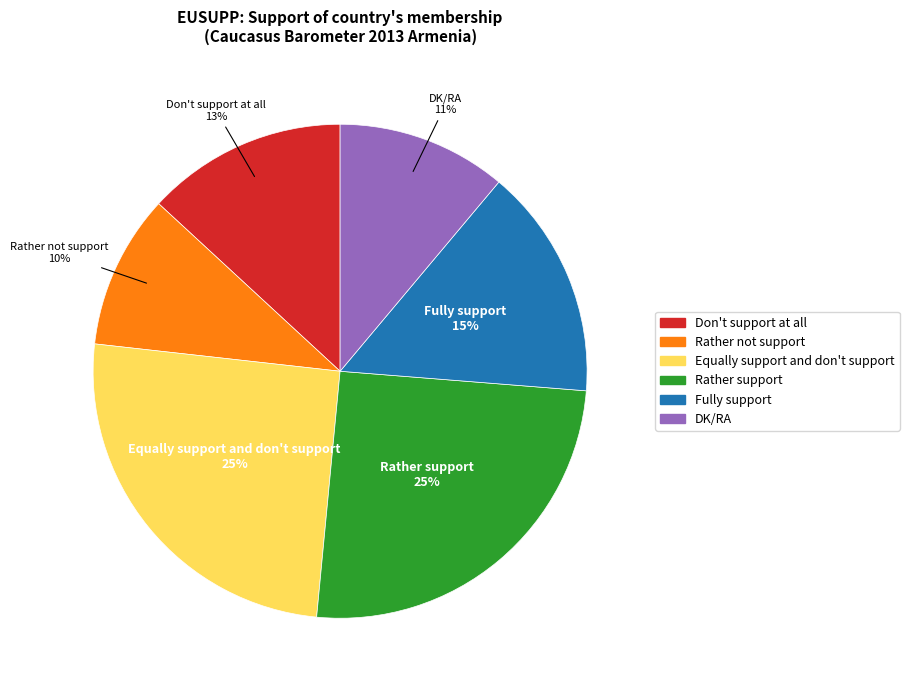

To the nearest percent, what percentage of the pie is Fully support?

15%